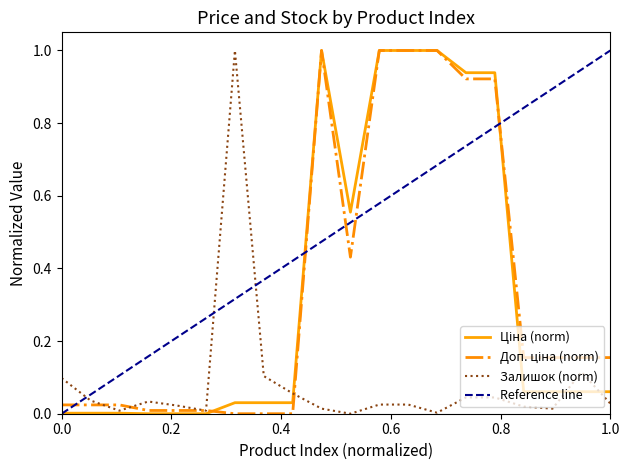

Is the value of Залишок at 19 greater than the value of Ціна at 18?

Yes